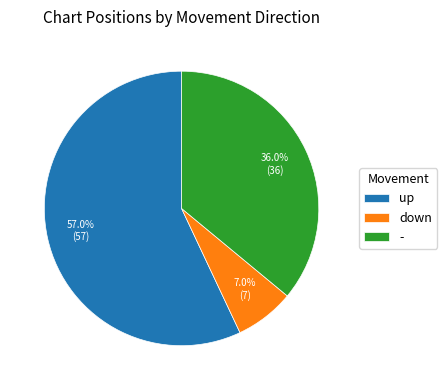

How much of the chart is everything except up?

43.0%